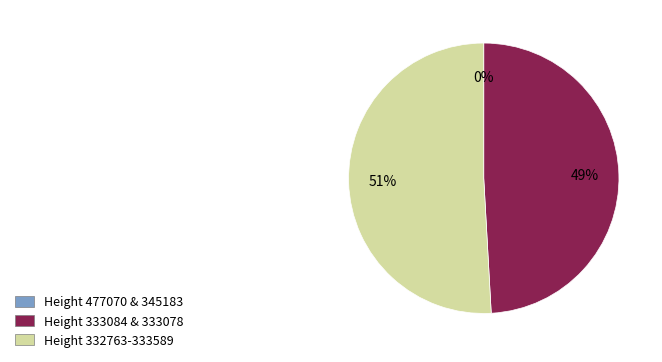

To the nearest percent, what is the difference between the largest and smallest slice percentages?

51%